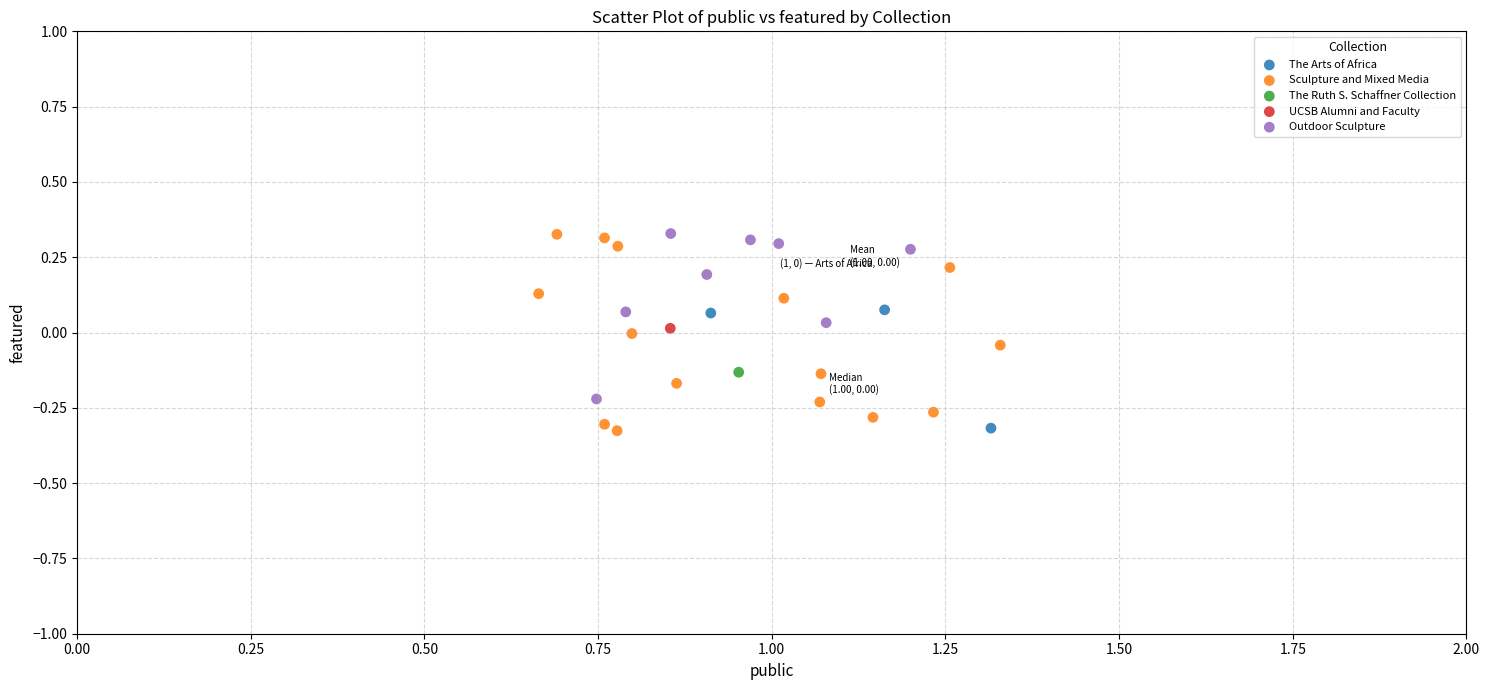

What are all the series names shown in the legend?

The Arts of Africa, Sculpture and Mixed Media, The Ruth S. Schaffner Collection, UCSB Alumni and Faculty, Outdoor Sculpture